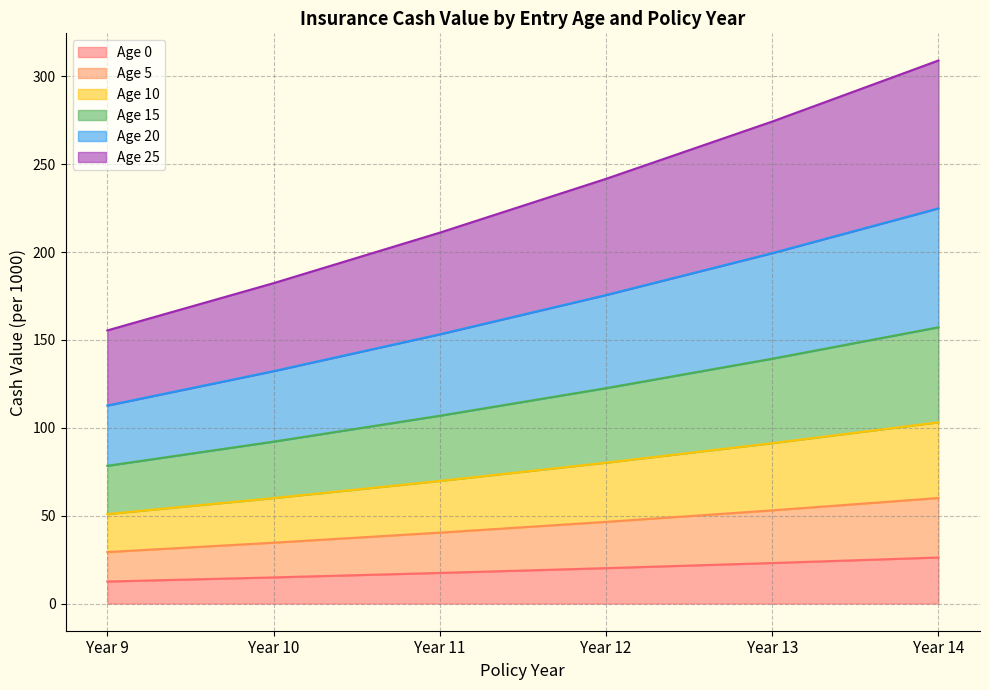

What is the total value across all series at Year 9?

155.4